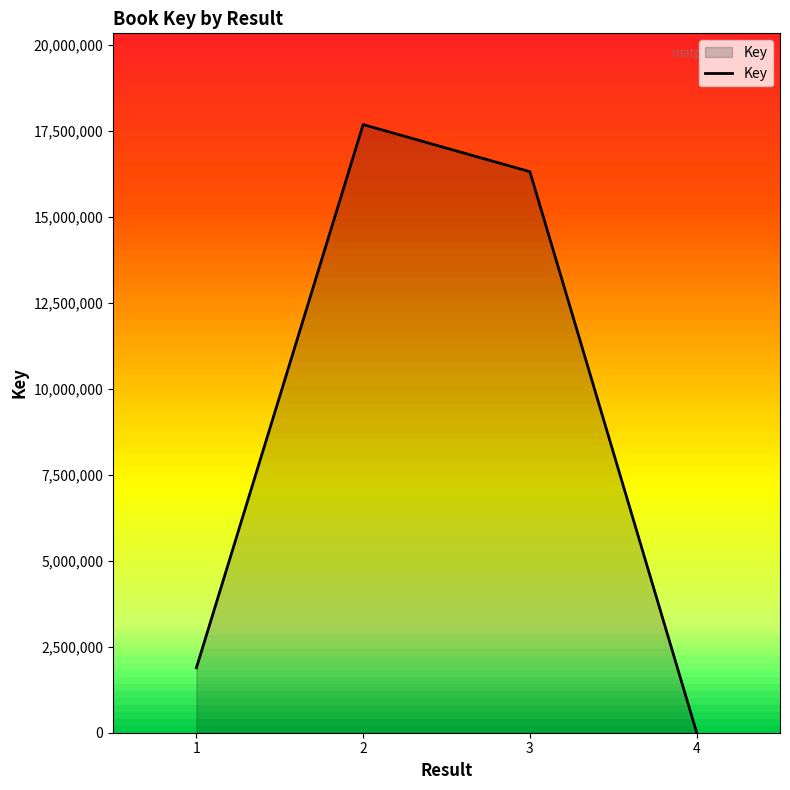

Reading left to right, what are all the values shown in this chart?

1=1888604	2=17686311	3=16315691	4=7081